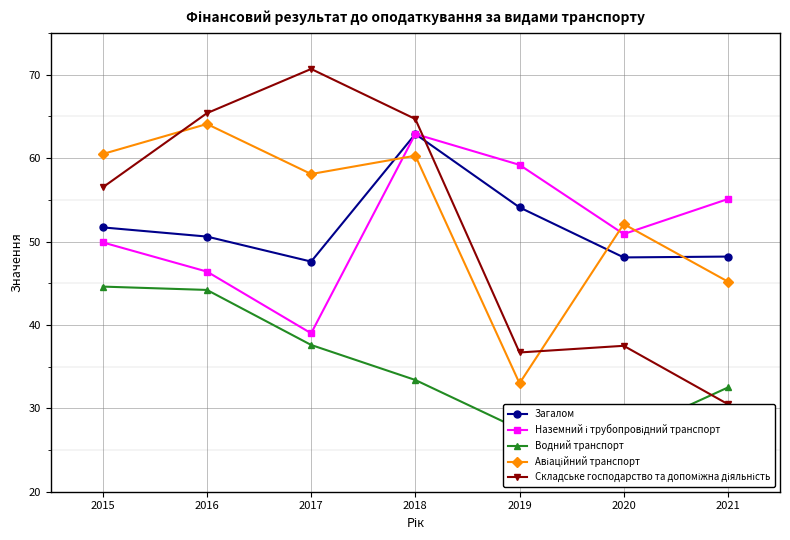

What is the value of the Наземний і трубопровідний транспорт point at the 2nd from the left?

46.4